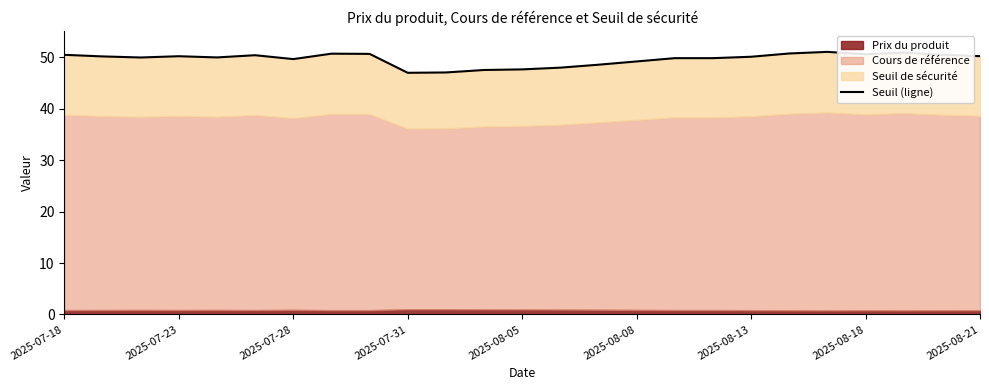

Reading left to right, transcribe all the data shown in this chart.

50.5	50.2	50.0	50.2	50.0	50.4	49.7	50.7	50.7	47.0	47.1	47.5	47.7	48.0	48.6	49.2	49.8	49.8	50.1	50.8	51.1	50.6	50.9	50.5	50.2